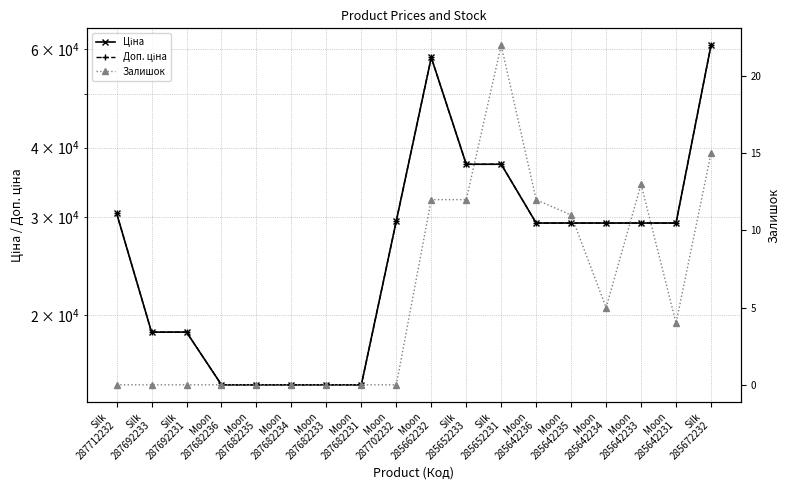

The Ціна series shows 4359.1 at Moon
287682233. True or false?

False